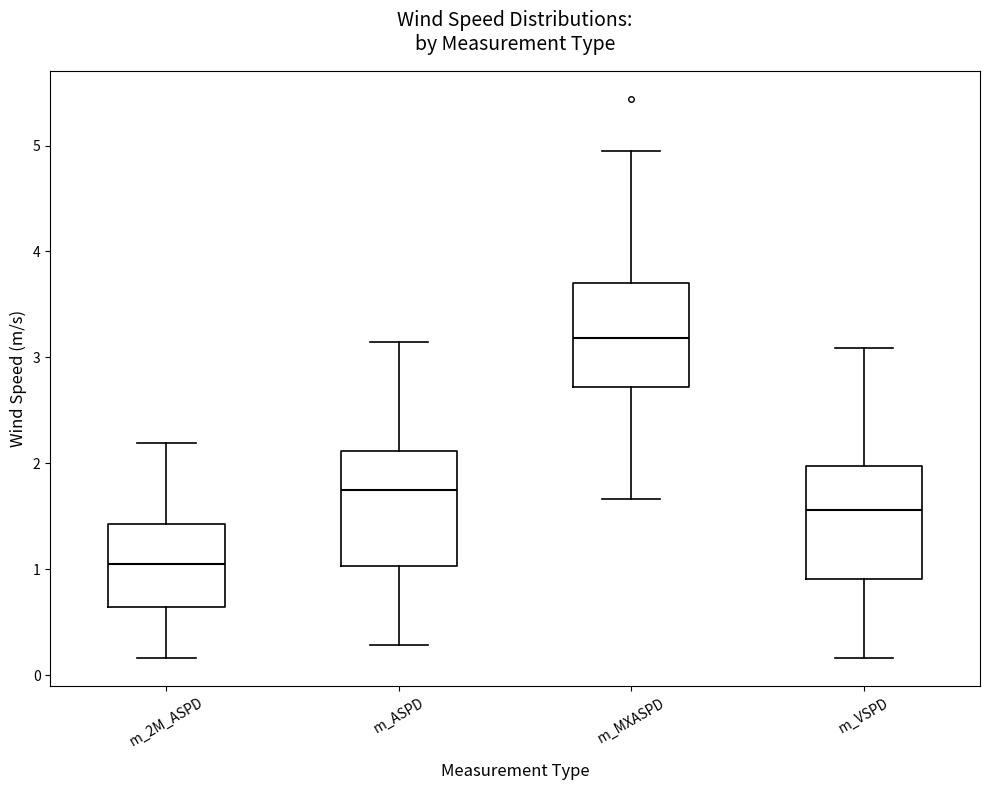

Reading left to right, read every box against the y-axis: the position of its median line, the range the box covers, and the ends of its whiskers. The values are not printed on the chart, so give them approximately, as read against the axis.

m_2M_ASPD: median 1.0, box 0.6 to 1.4, whiskers 0.2 to 2.2
m_ASPD: median 1.7, box 1.0 to 2.1, whiskers 0.3 to 3.1
m_MXASPD: median 3.2, box 2.7 to 3.7, whiskers 1.7 to 5.0
m_VSPD: median 1.6, box 0.9 to 2.0, whiskers 0.2 to 3.1